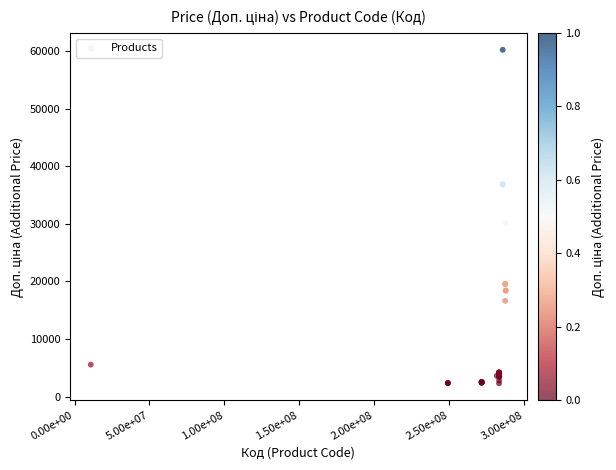

What Y value in the scatter plot is closest to 31262?

30102.8